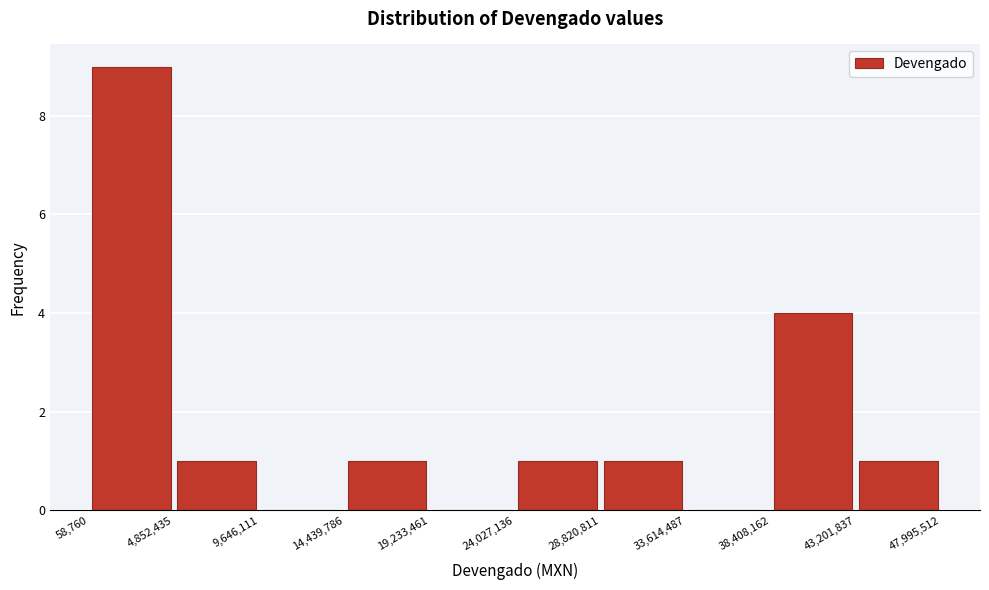

Reading left to right, transcribe this chart: for each bar, give the range it covers on the x-axis and its height. The values are not printed on the chart, so give them approximately, as read against the axis.

58,760 to 4,852,435: 9
4,852,435 to 9,646,111: 1
9,646,111 to 14,439,786: 0
14,439,786 to 19,233,461: 1
19,233,461 to 24,027,136: 0
24,027,136 to 28,820,811: 1
28,820,811 to 33,614,487: 1
33,614,487 to 38,408,162: 0
38,408,162 to 43,201,837: 4
43,201,837 to 47,995,512: 1